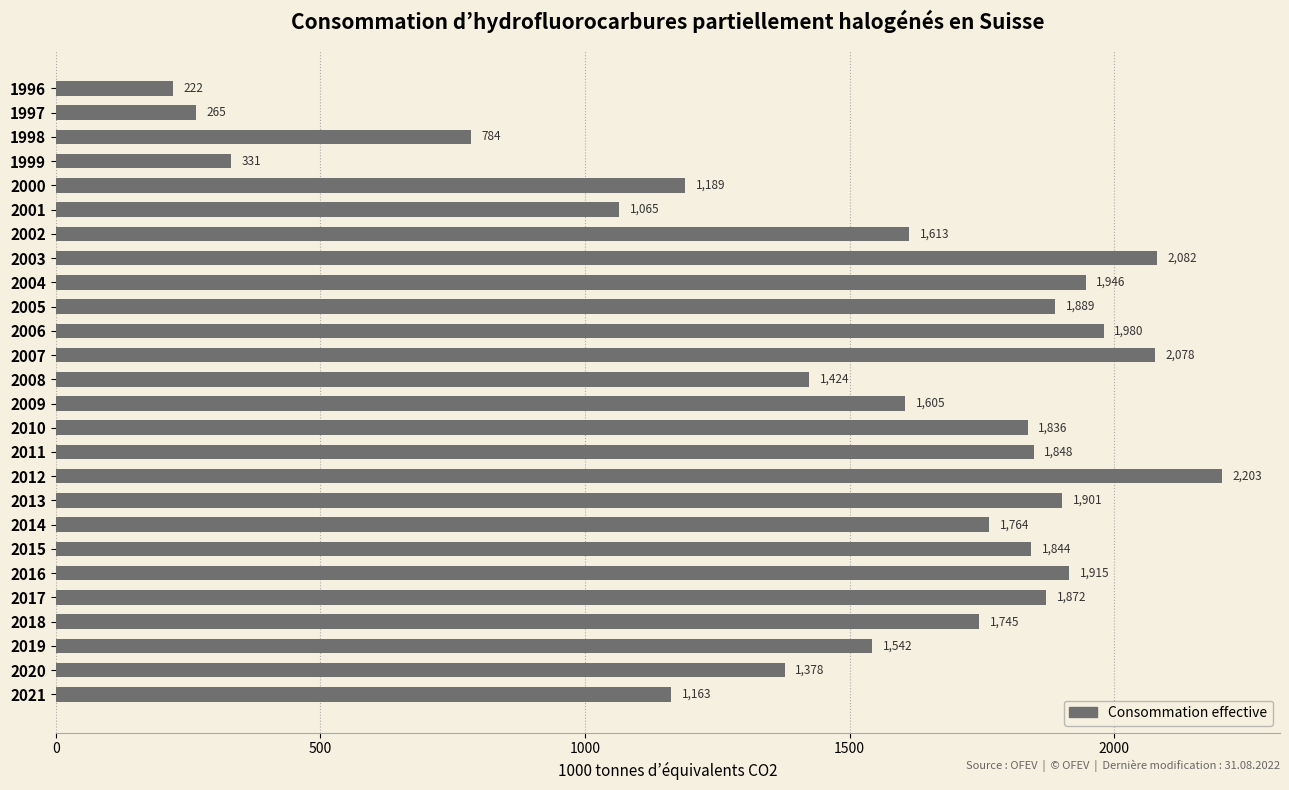

At which label is the value closest to 1212?

2000